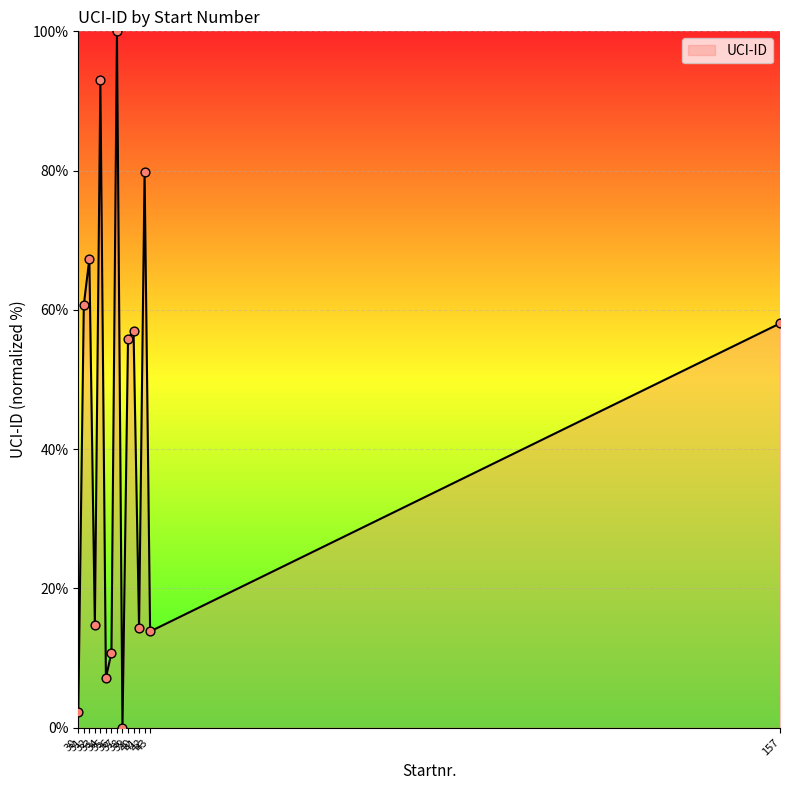

Which has a higher value, 40 or 41?

40